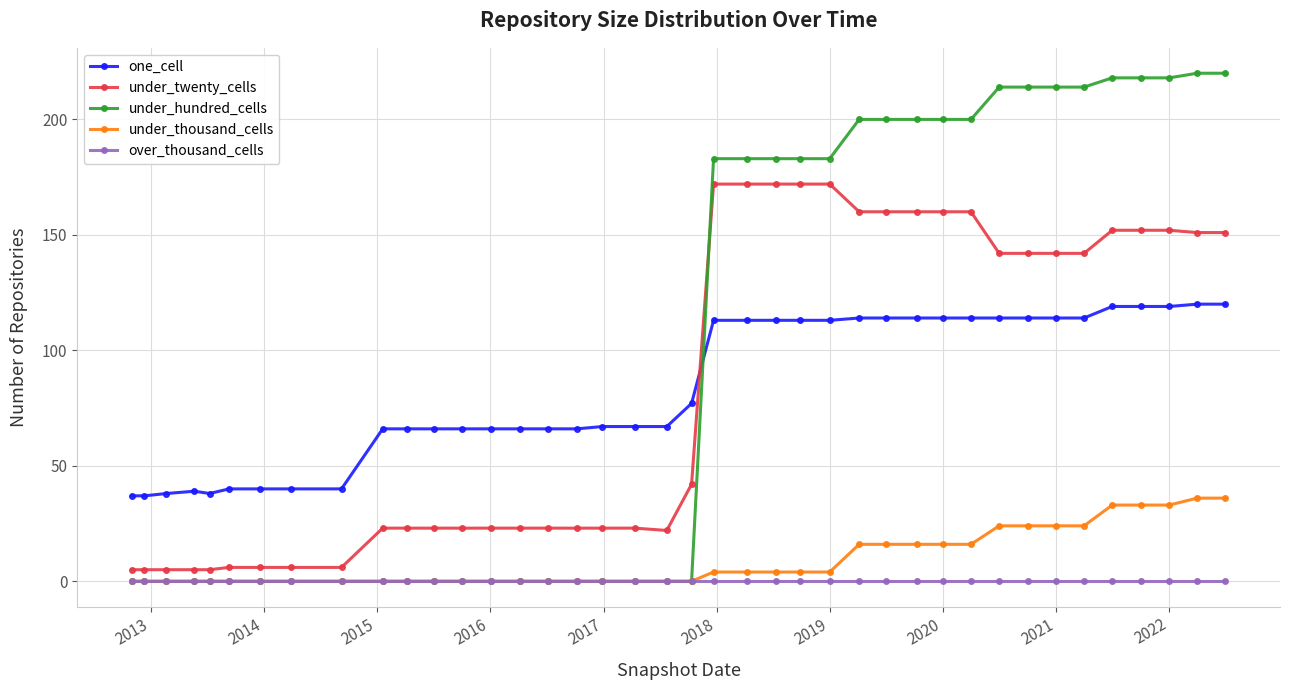

Does the chart have visible grid lines?

Yes